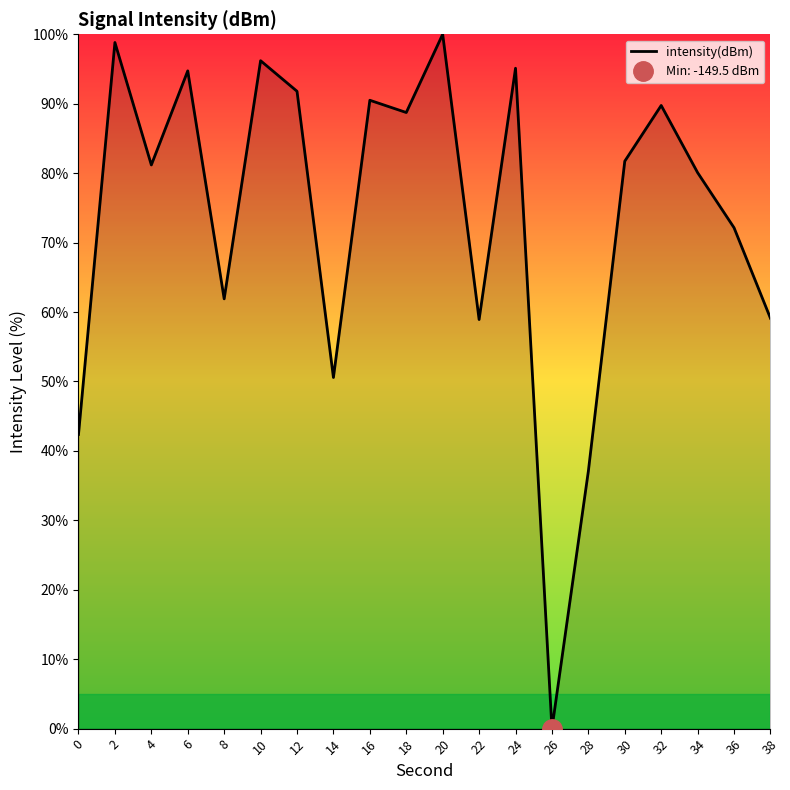

How many lines are shown in the chart?

1